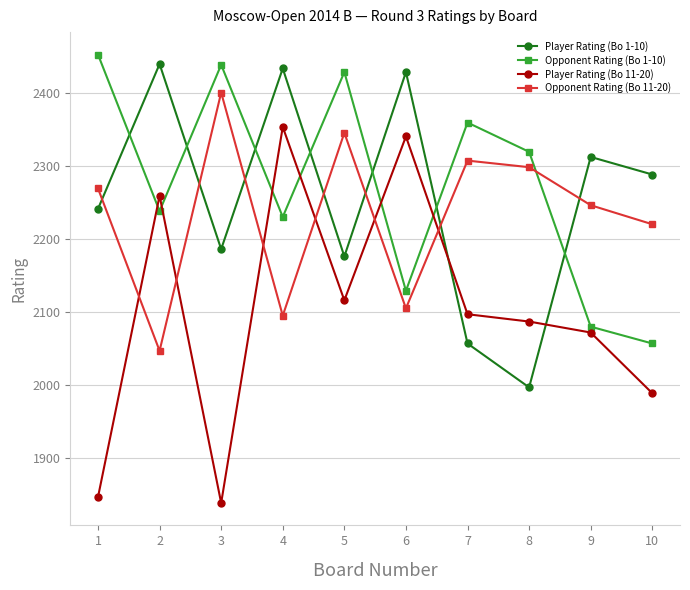

How many lines are shown in the chart?

4